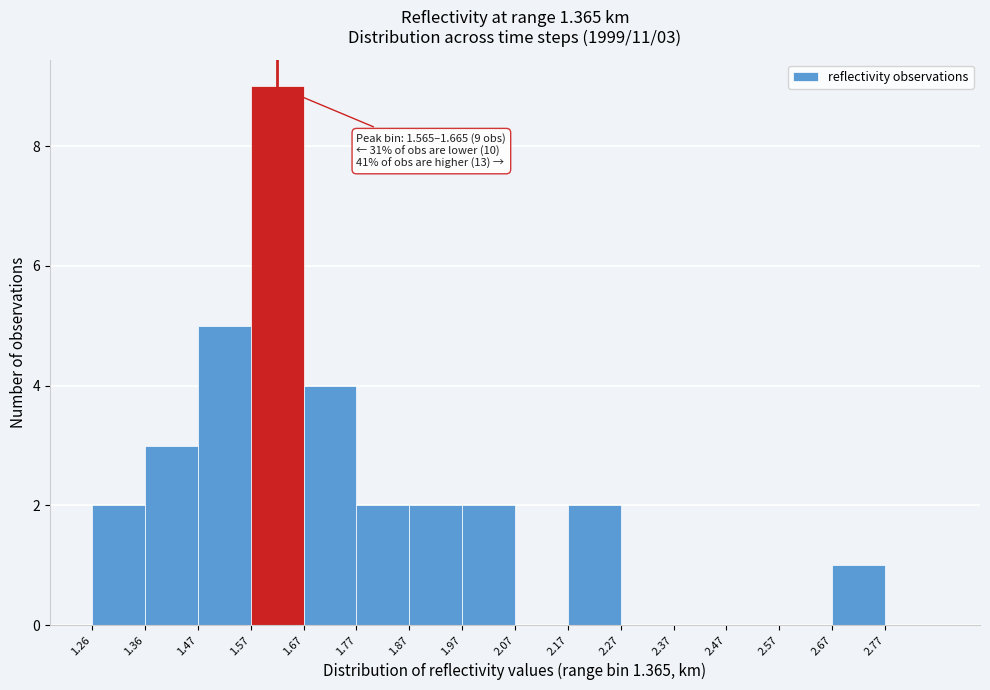

Over which range of the x-axis is the bar tallest?

1.565 to 1.665